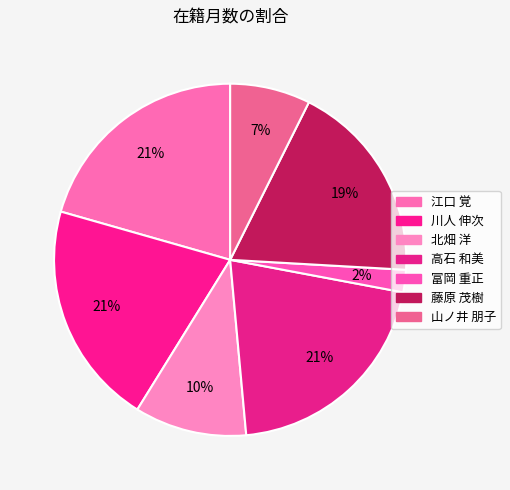

To the nearest percent, what is the difference between the largest and smallest slice percentages?

19%